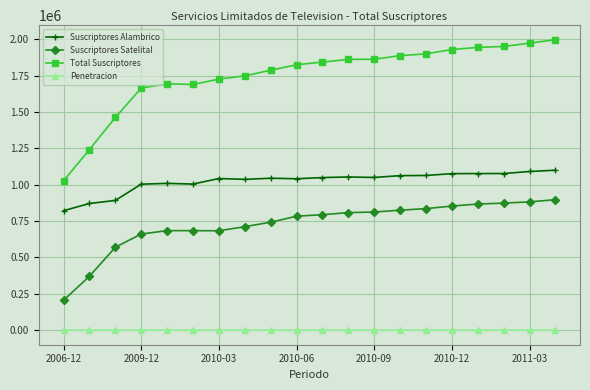

True or false: Total Suscriptores and Penetracion intersect in this chart.

False